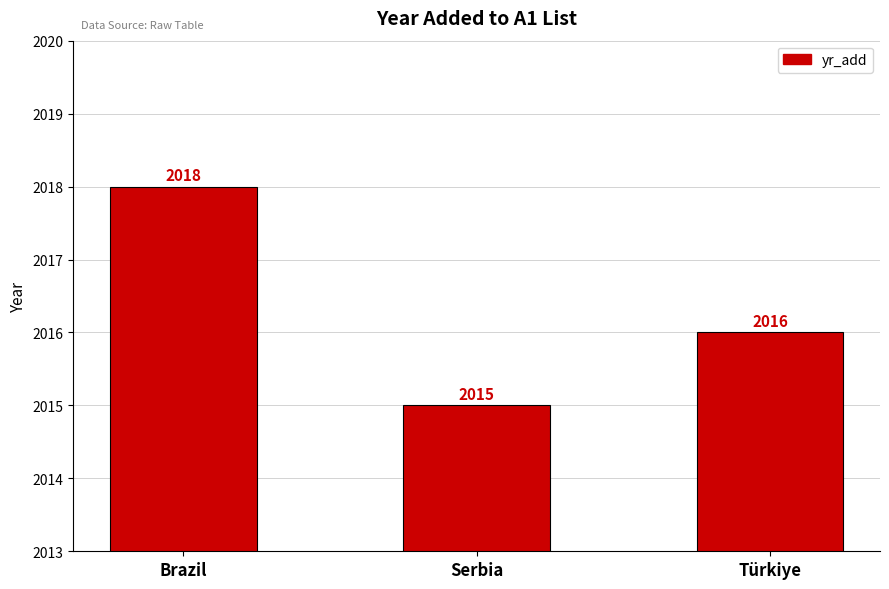

How many categories are shown in the chart?

3